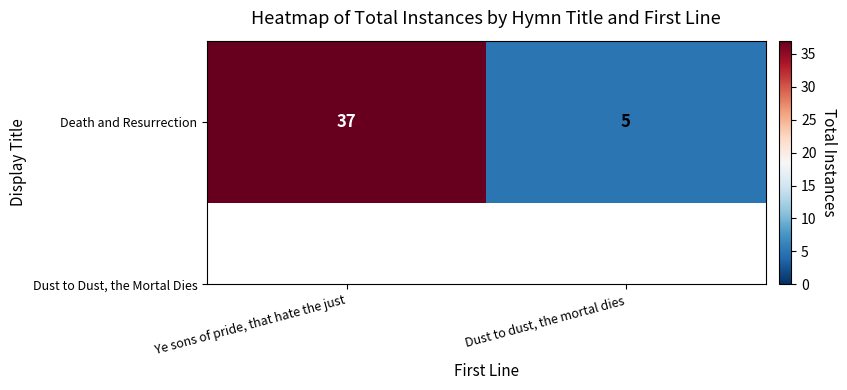

True or false: the data shows 5 at Dust to dust, the mortal dies.

True